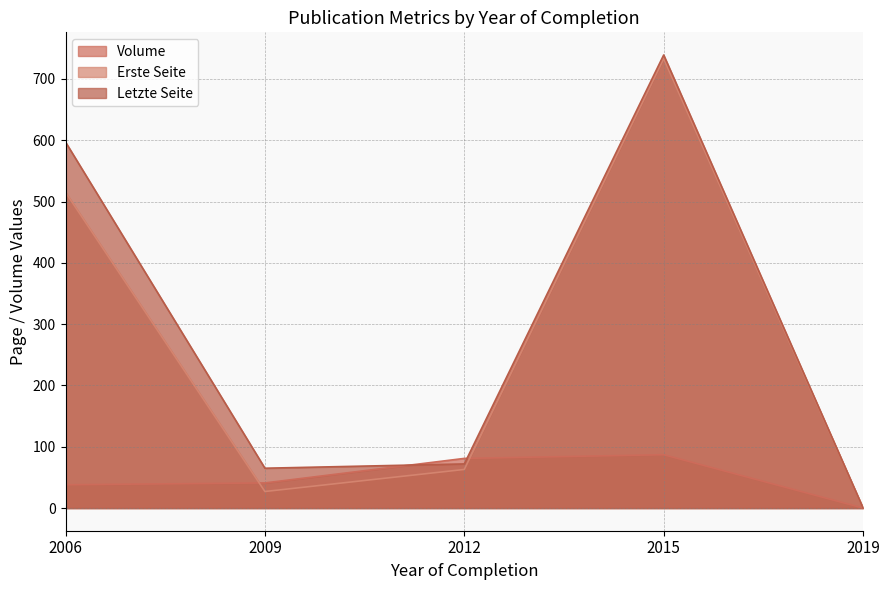

What is the difference between the maximum and minimum values in the Letzte Seite series?

739